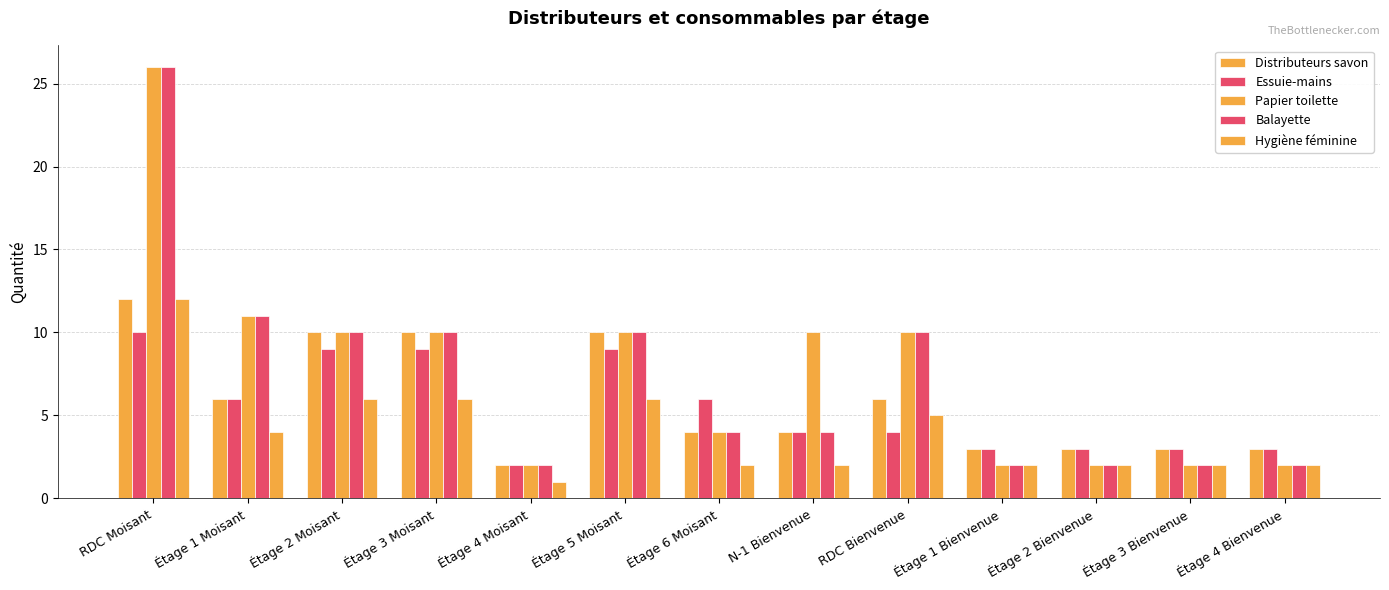

Count the number of data series in this chart.

5